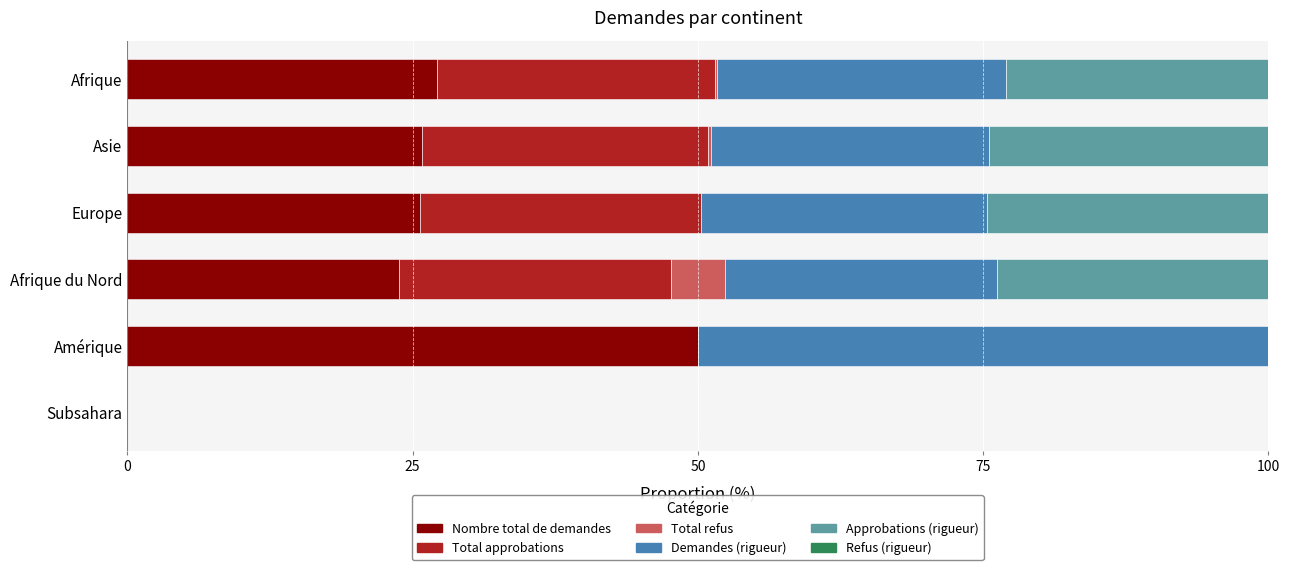

What is the total value across all series at Amérique?

100.0